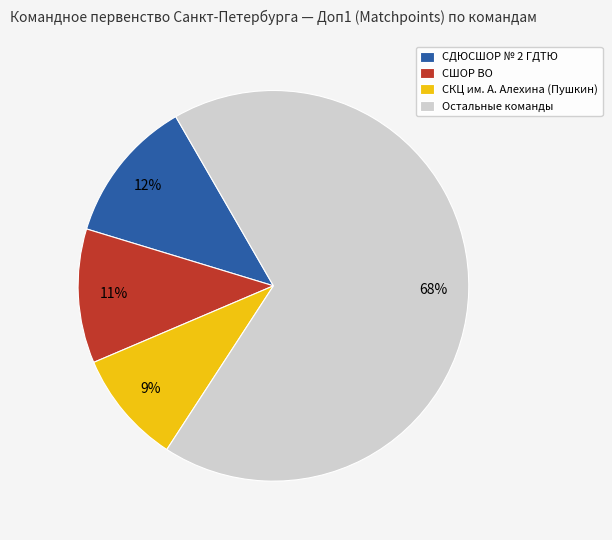

Is it true that СКЦ им. А. Алехина (Пушкин) is 1% of the pie?

False